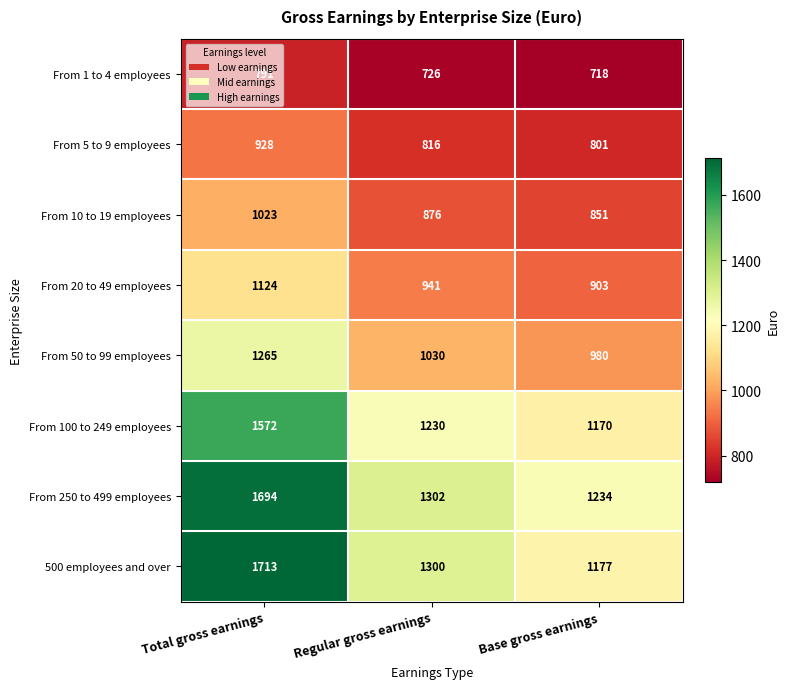

Which series has the largest range (max minus min)?

500 employees and over